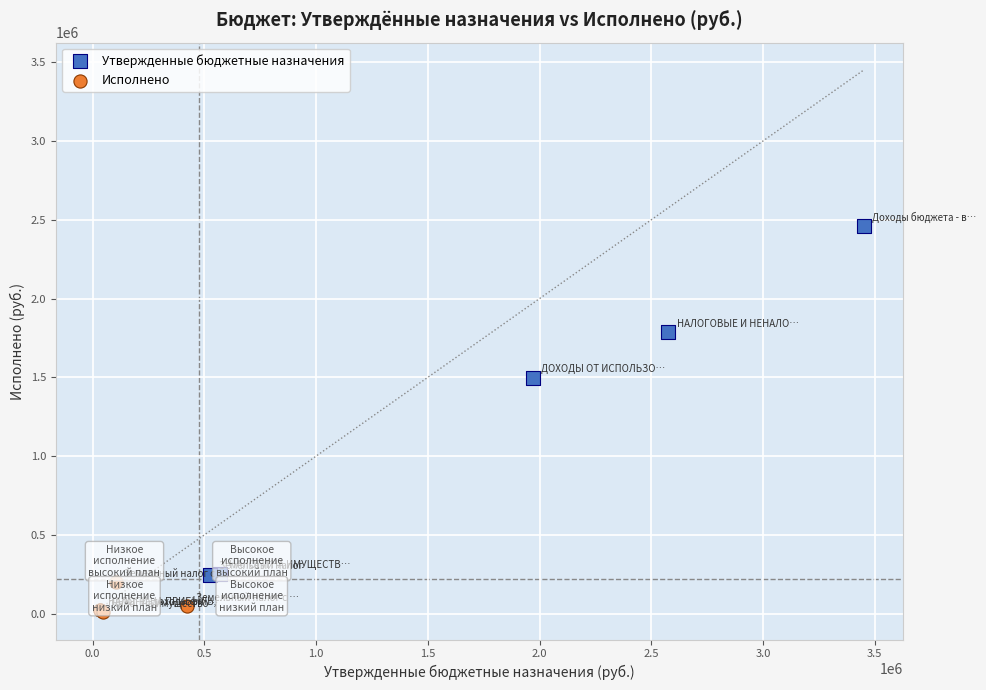

Which series has the largest Y range (max minus min)?

Утвержденные бюджетные назначения